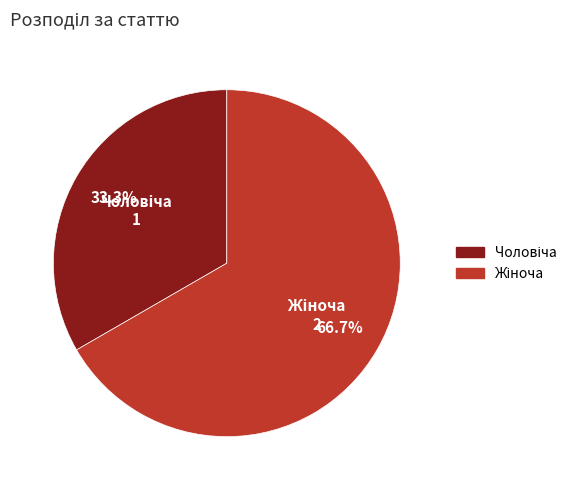

Does any single category account for the majority?

Yes